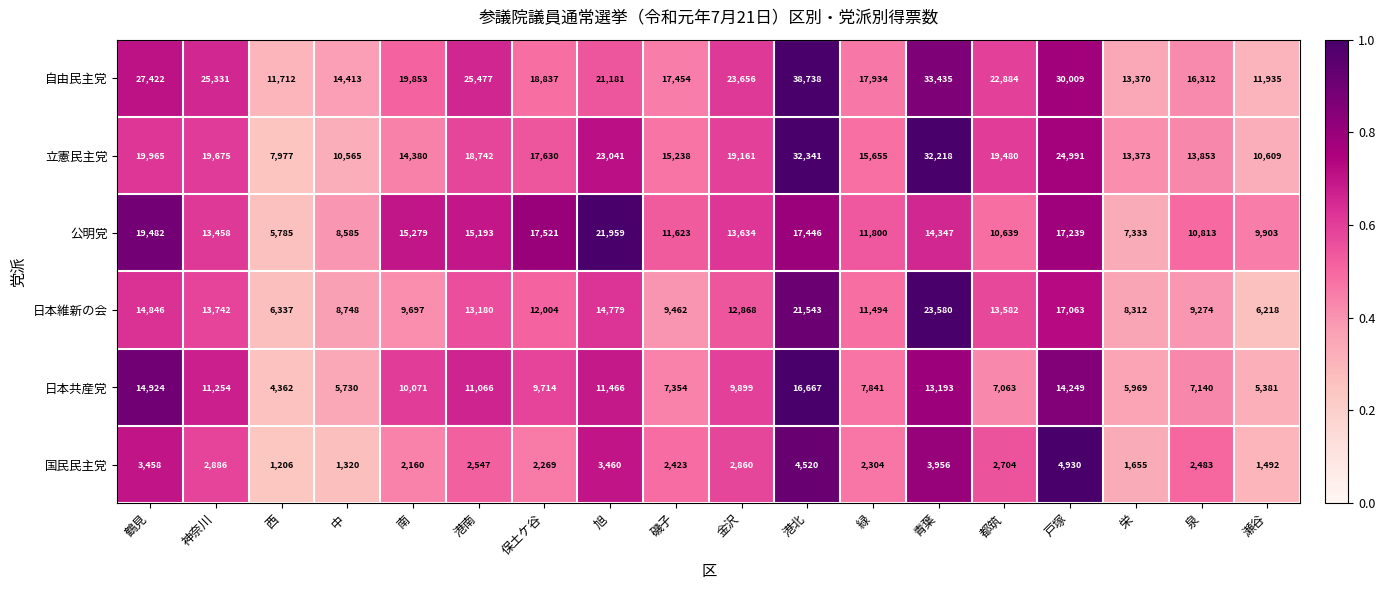

What is the spread (max minus min) of values at 栄?

11718